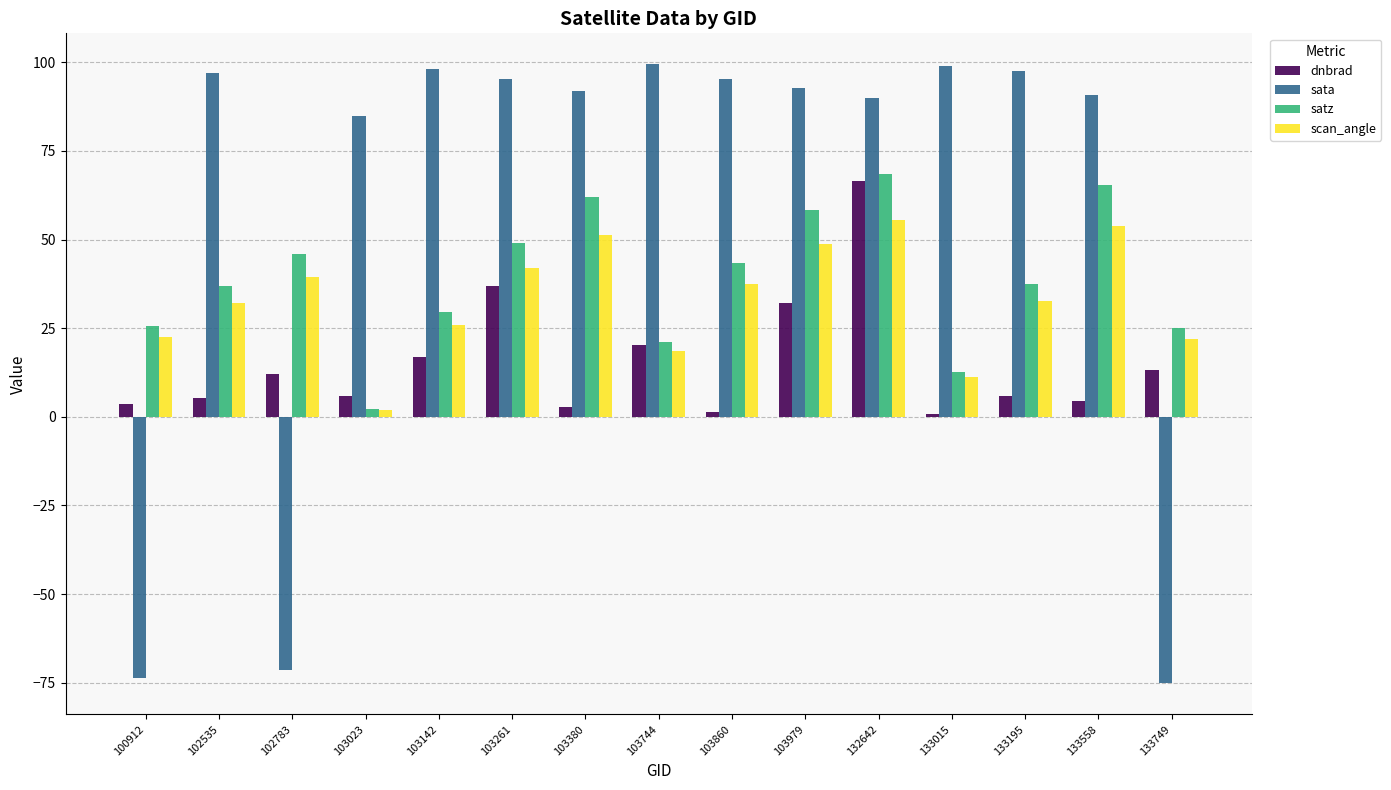

Which series has the largest total across all categories?

sata